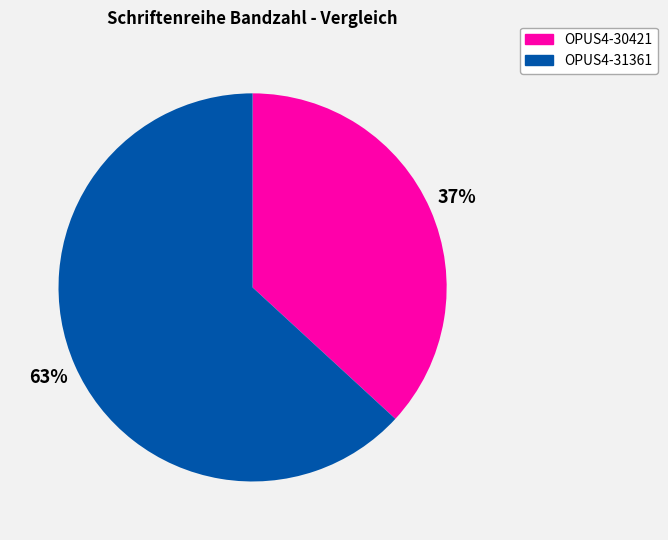

What percentage is the OPUS4-31361 slice, to the nearest percent?

63%